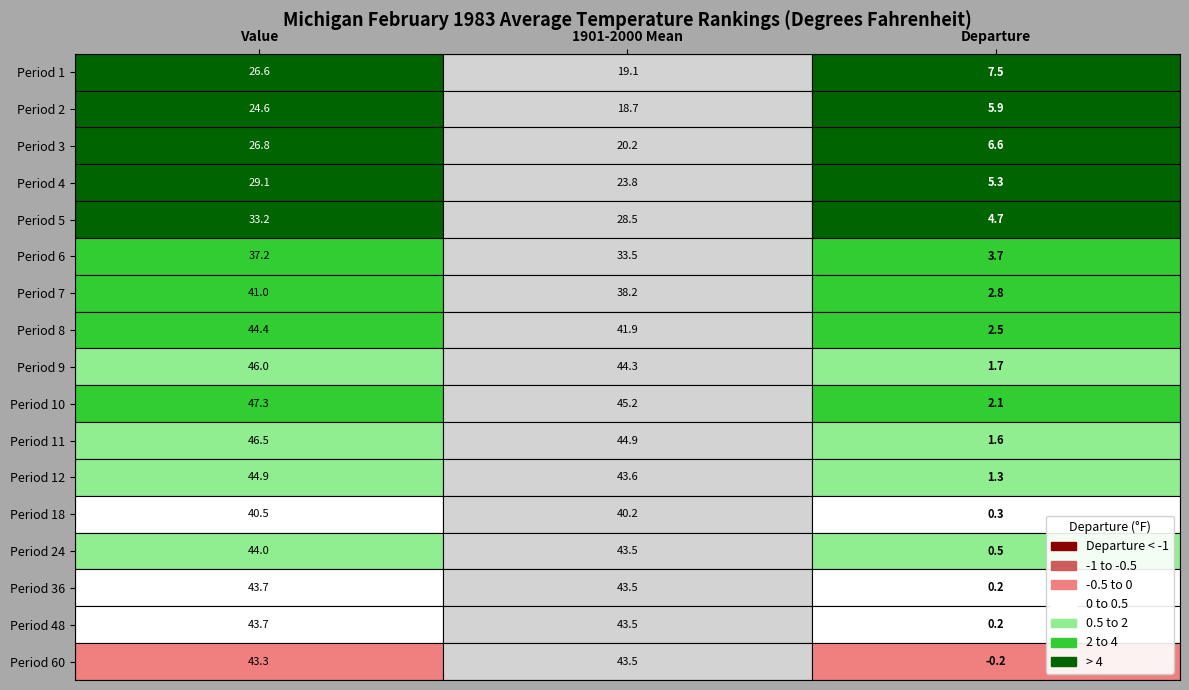

What is the average value of the Period 3 series?

17.9